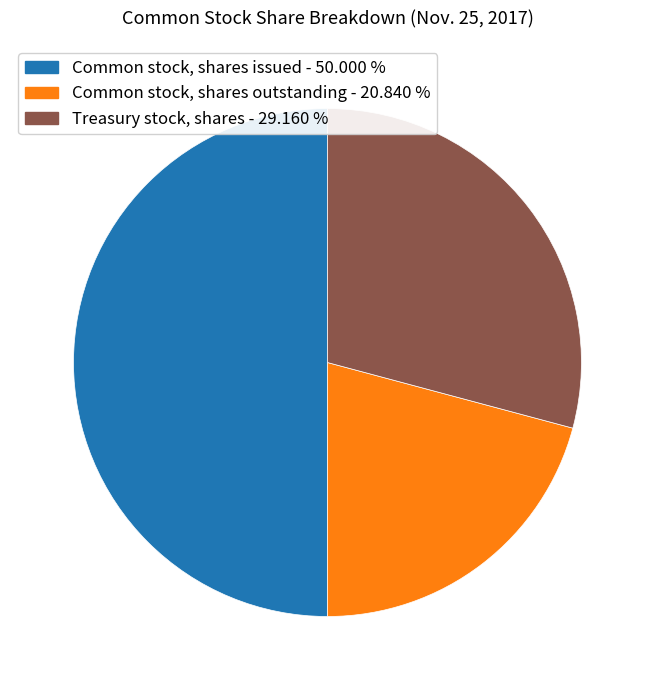

Does Common stock, shares outstanding - 20.840 % represent more than half of the total?

No